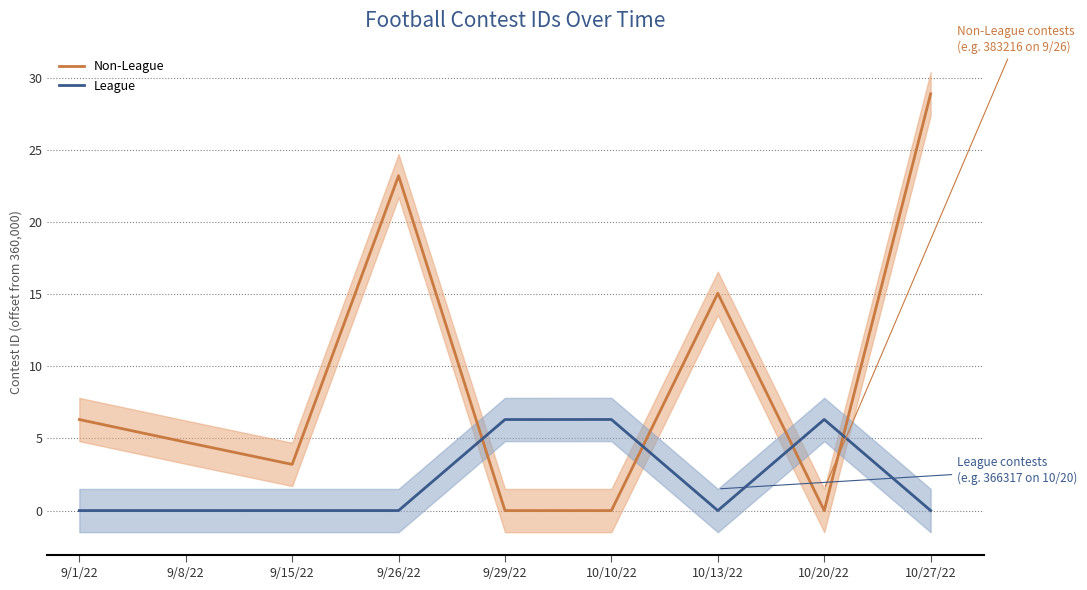

What is the spread (max minus min) of values at 9/15/22?

3.2